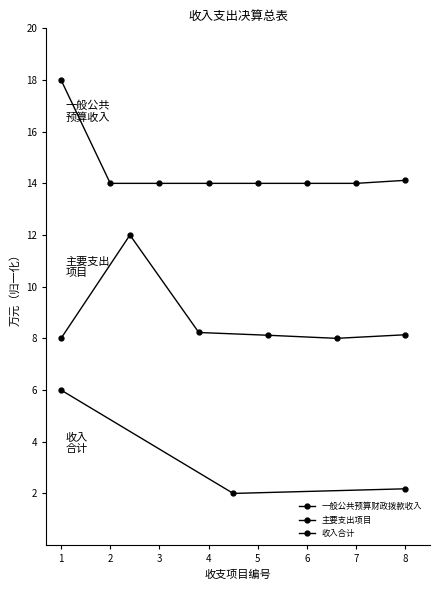

Is it true that the value at 6 is 14.0?

True